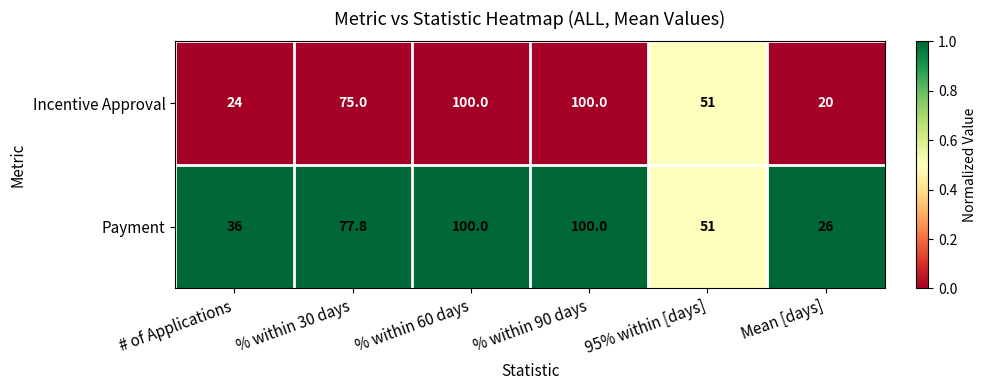

At which category does the chart reach its minimum across all series?

Mean [days]